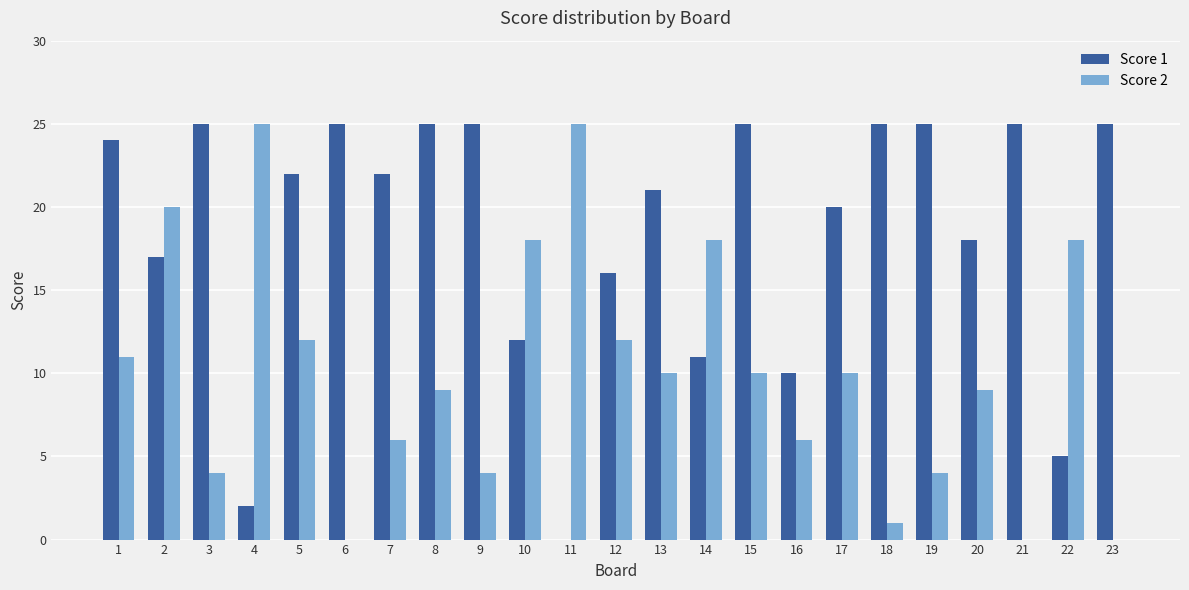

Is it true that Score 1 equals 22 at 5?

True